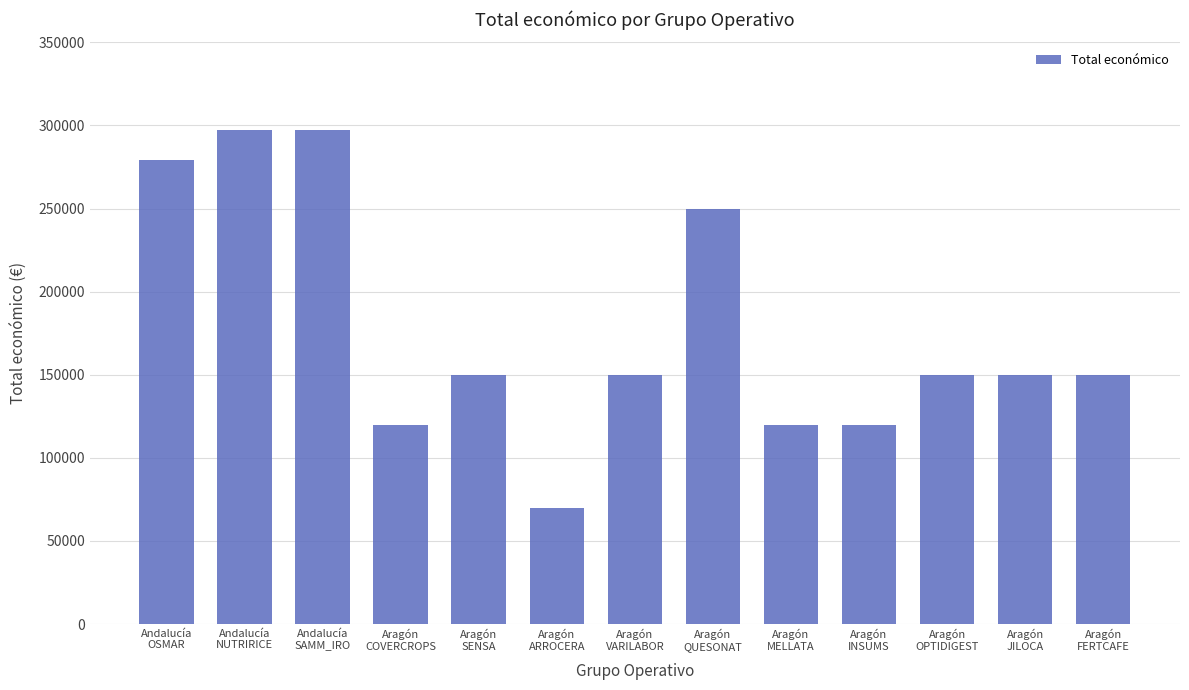

Between Andalucía
NUTRIRICE and Aragón
VARILABOR, which is larger?

Andalucía
NUTRIRICE